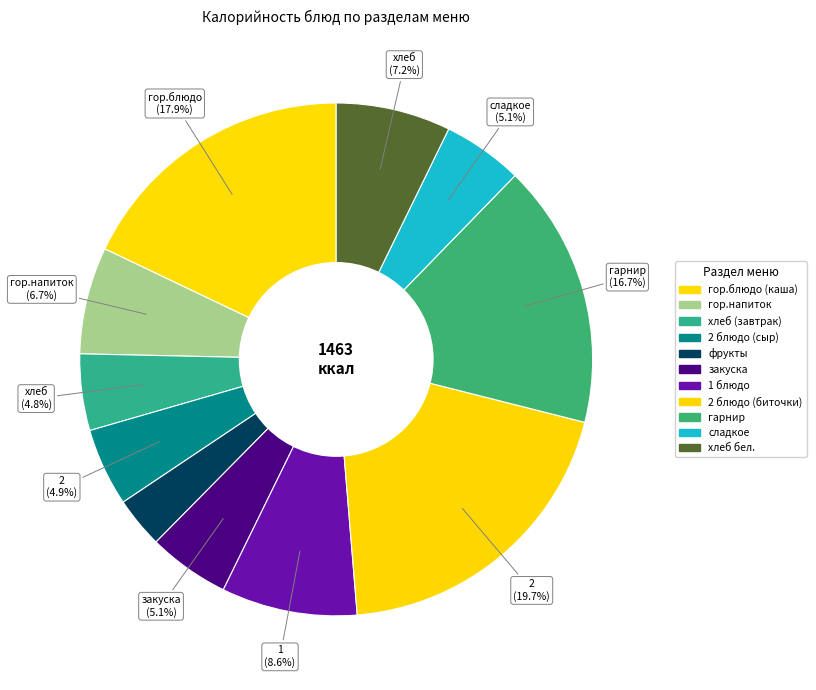

Which category has the smallest portion of the pie?

фрукты